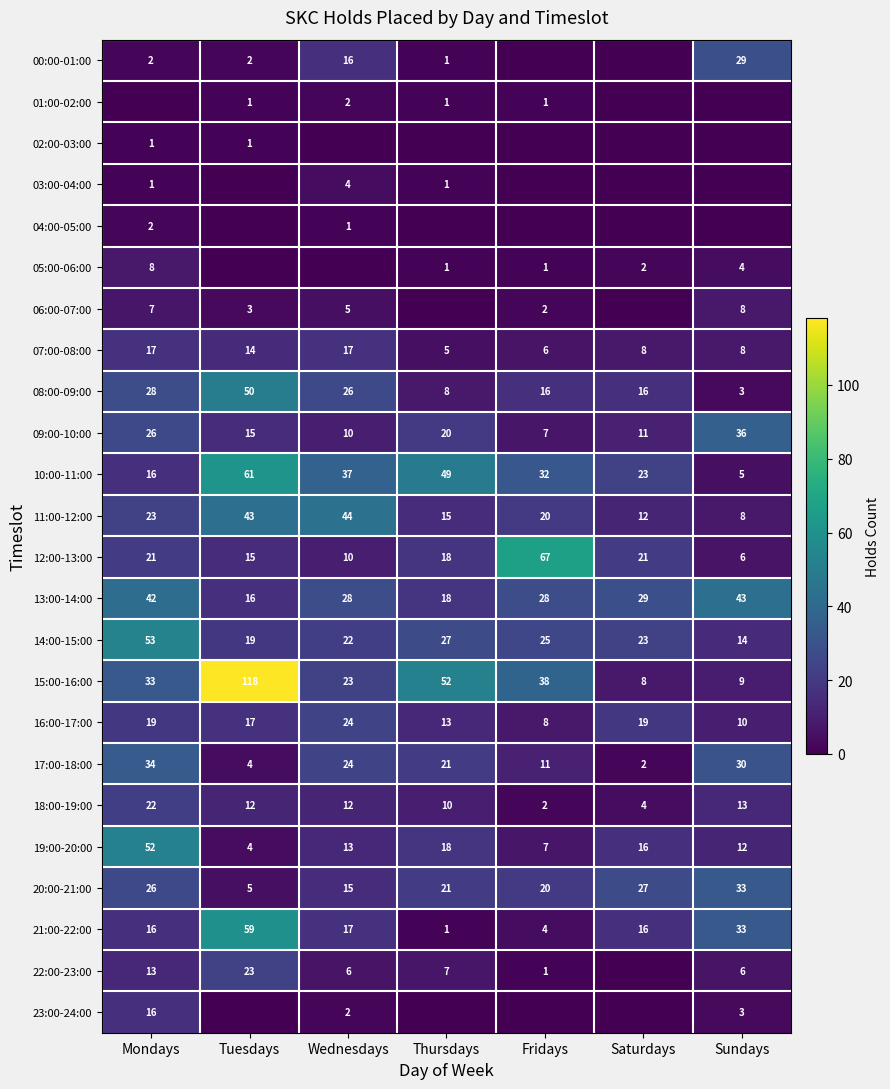

Is it true that 00:00-01:00 equals 9 at Sundays?

False